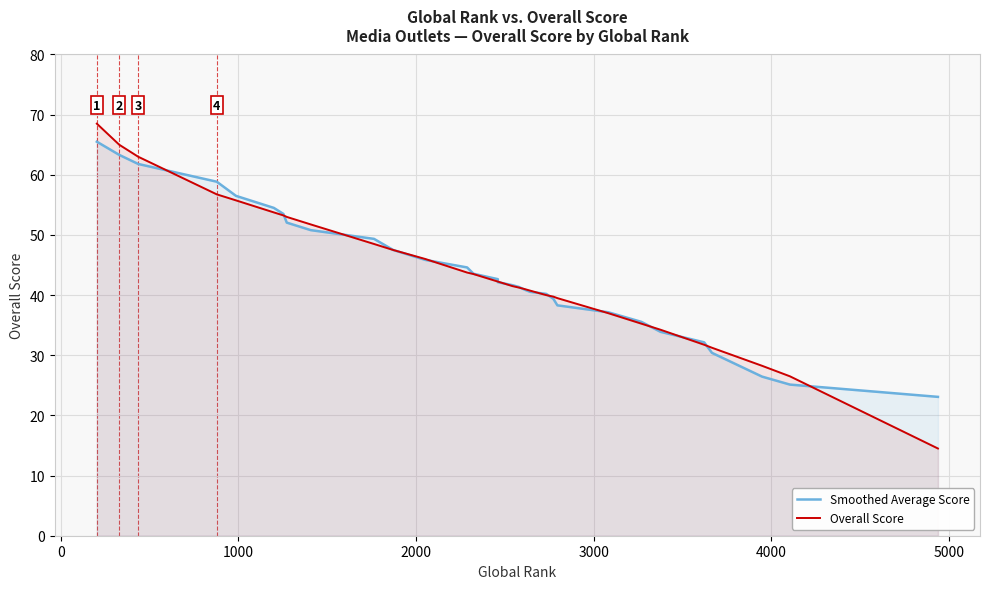

What is the greatest value displayed?

68.5